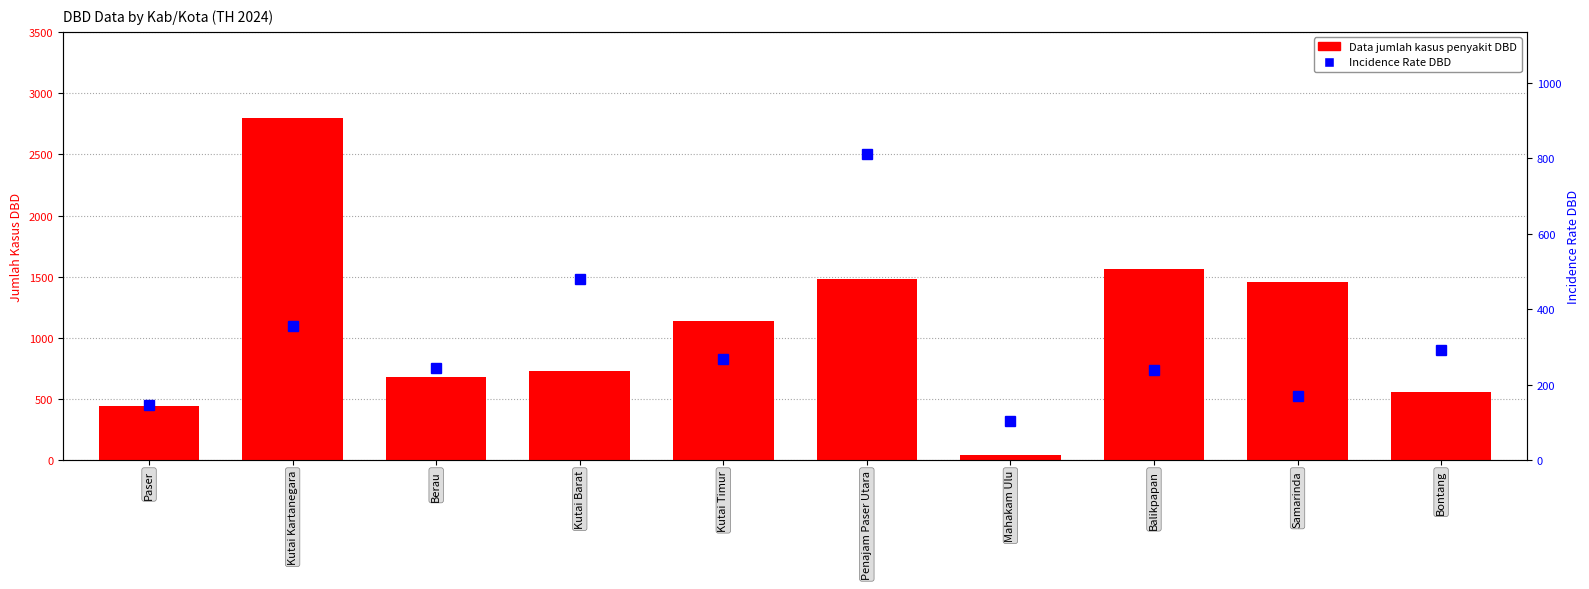

List the series in order of their overall mean, lowest first.

Incidence Rate DBD, Data jumlah kasus penyakit DBD